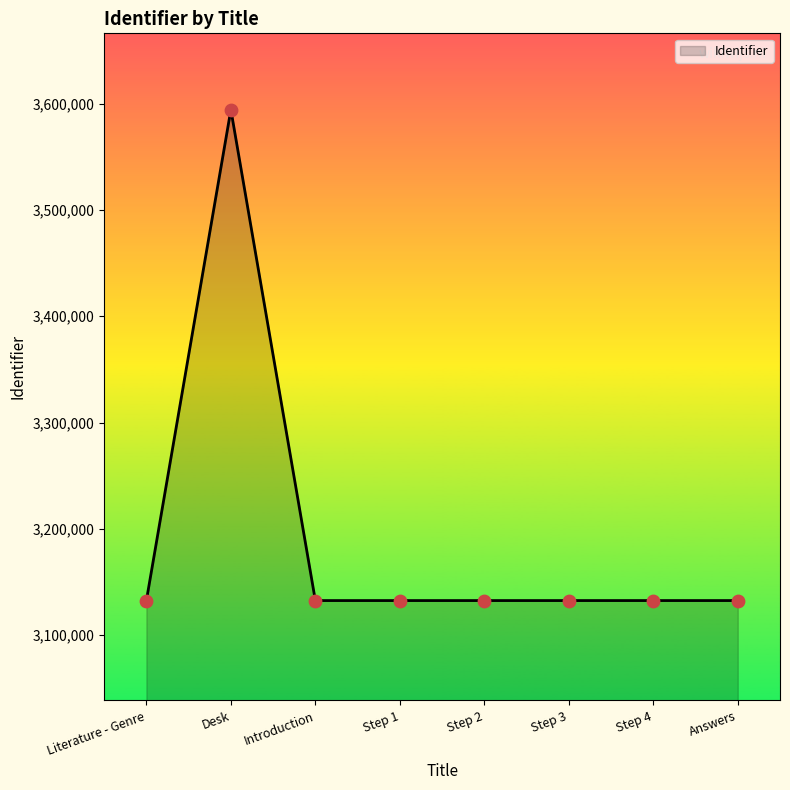

Approximately how many times larger is the value at Introduction compared to Step 4?

1.0